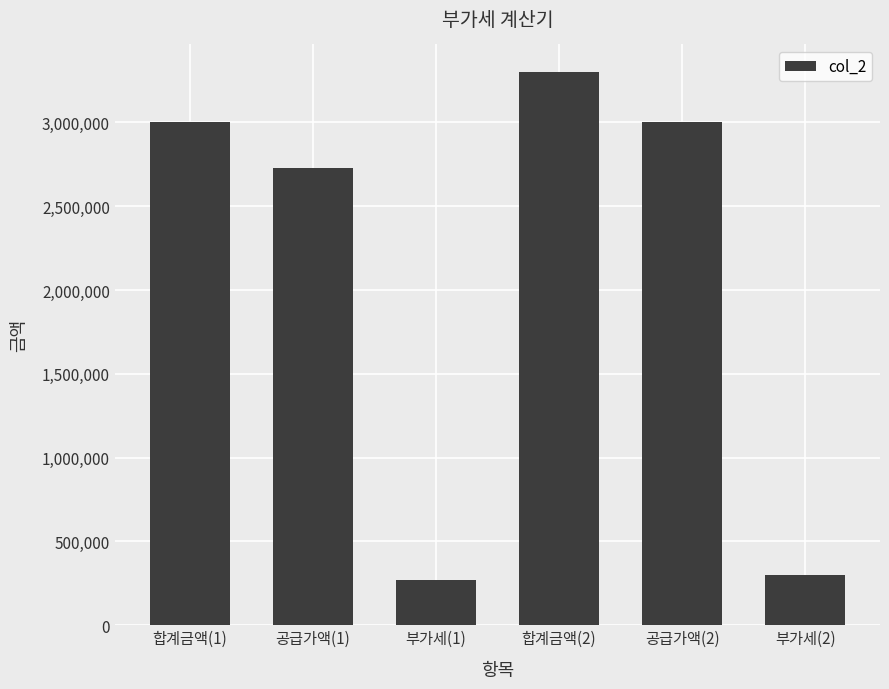

What is the label of the 4th bar from the right?

부가세(1)